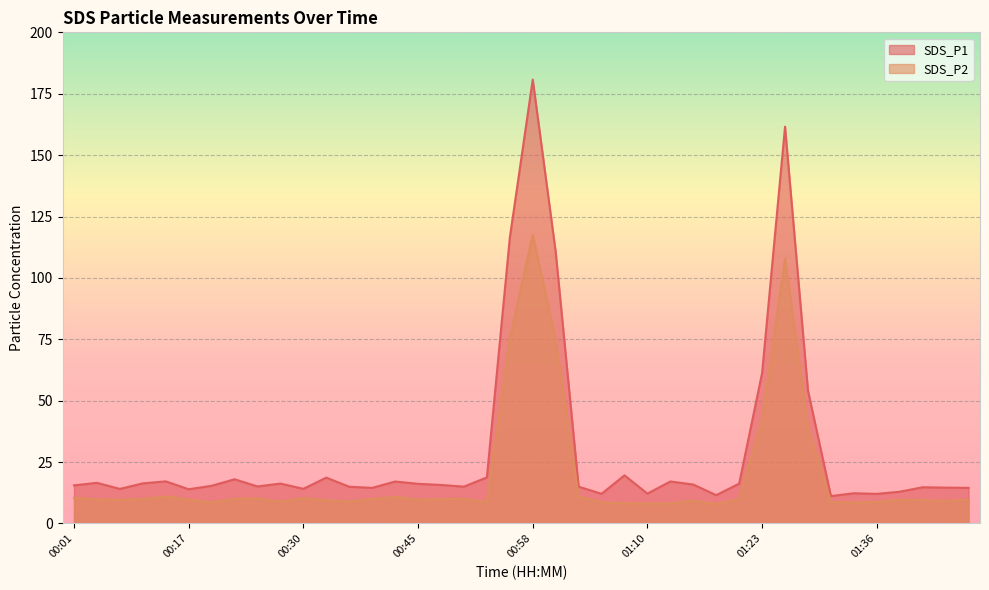

True or false: SDS_P1 and SDS_P2 cross at least once.

False